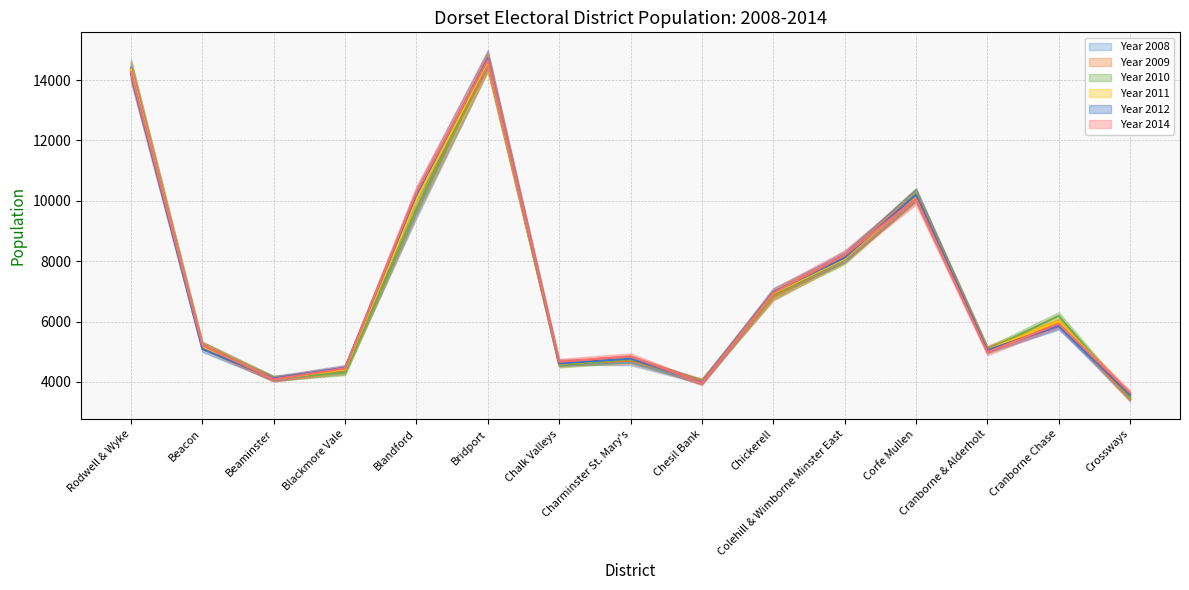

The Year 2012 series shows 6018 at Crossways. True or false?

False